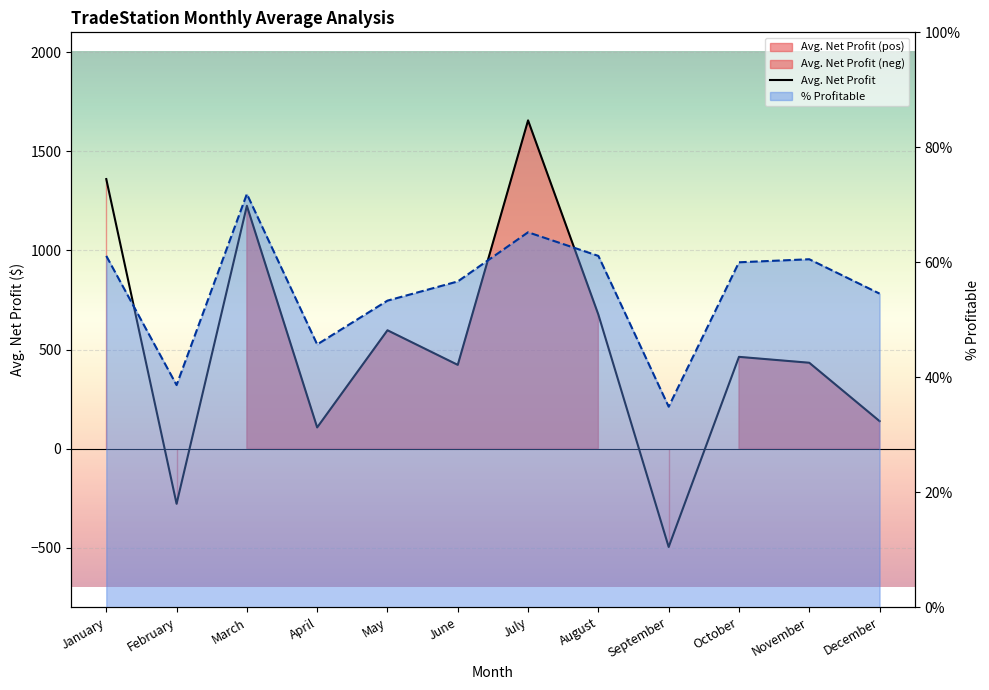

Is the value of % Profitable at April greater than the value of Avg. Net Profit at August?

No